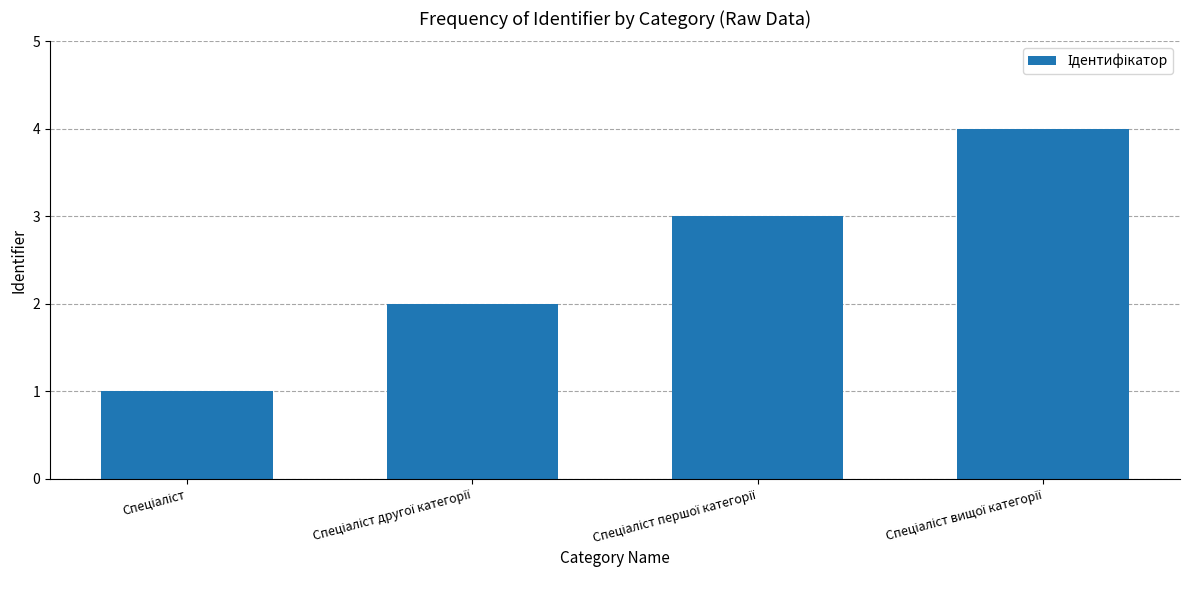

How many data points does each series have?

4